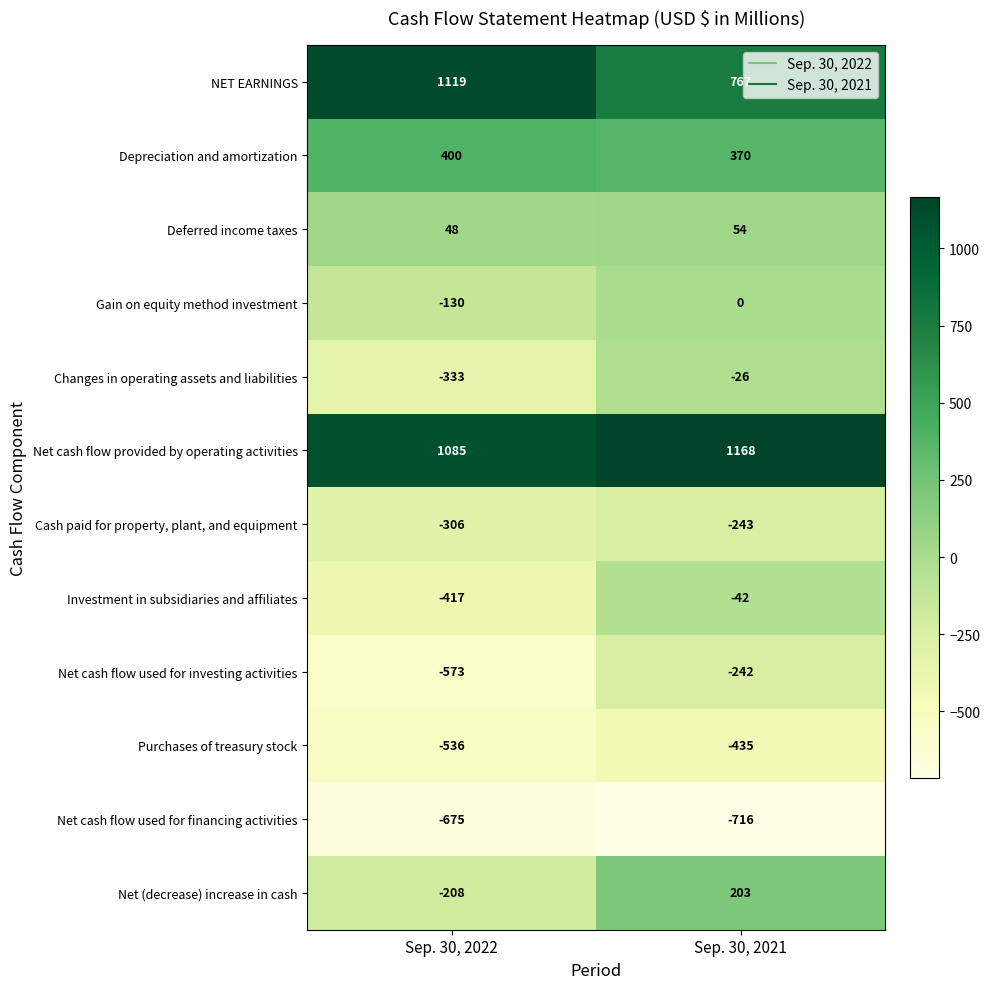

What is the total value across all series at Sep. 30, 2021?

858